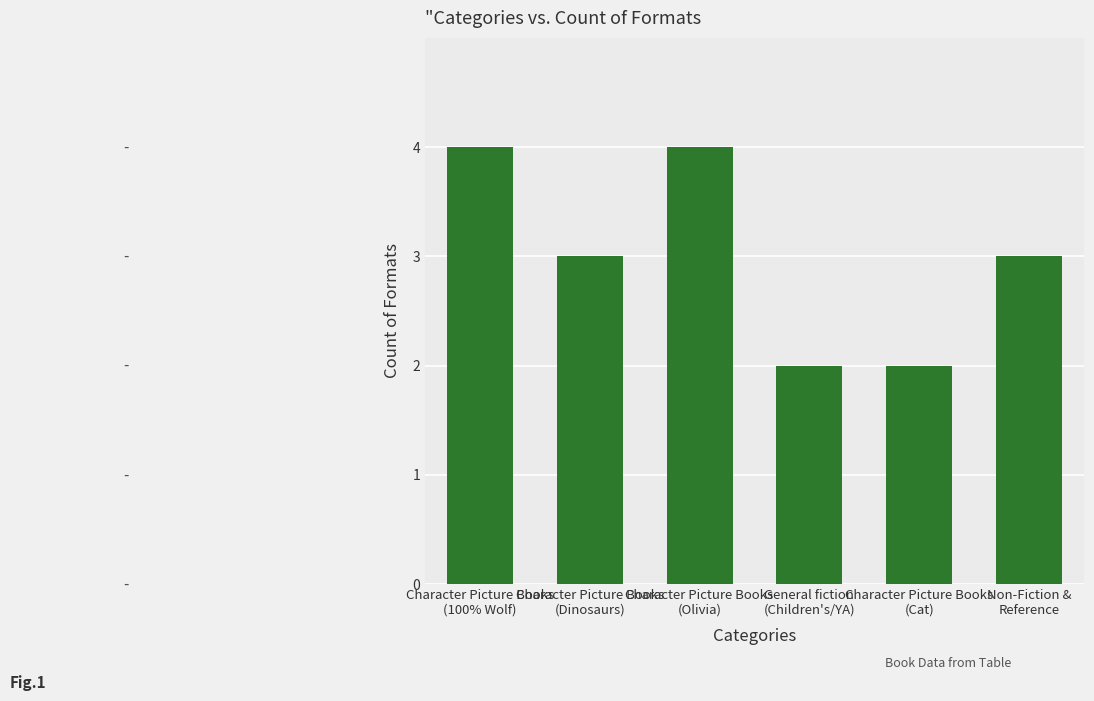

Reading right to left, extract all data points from this chart.

Non-Fiction &
Reference=3	Character Picture Books
(Cat)=2	General fiction
(Children's/YA)=2	Character Picture Books
(Olivia)=4	Character Picture Books
(Dinosaurs)=3	Character Picture Books
(100% Wolf)=4